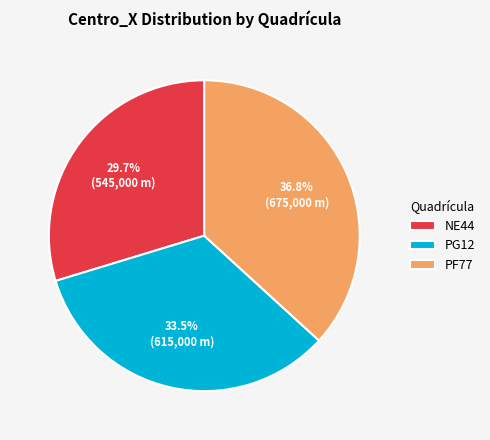

Approximately how many times larger is the value at NE44 compared to PG12?

0.9